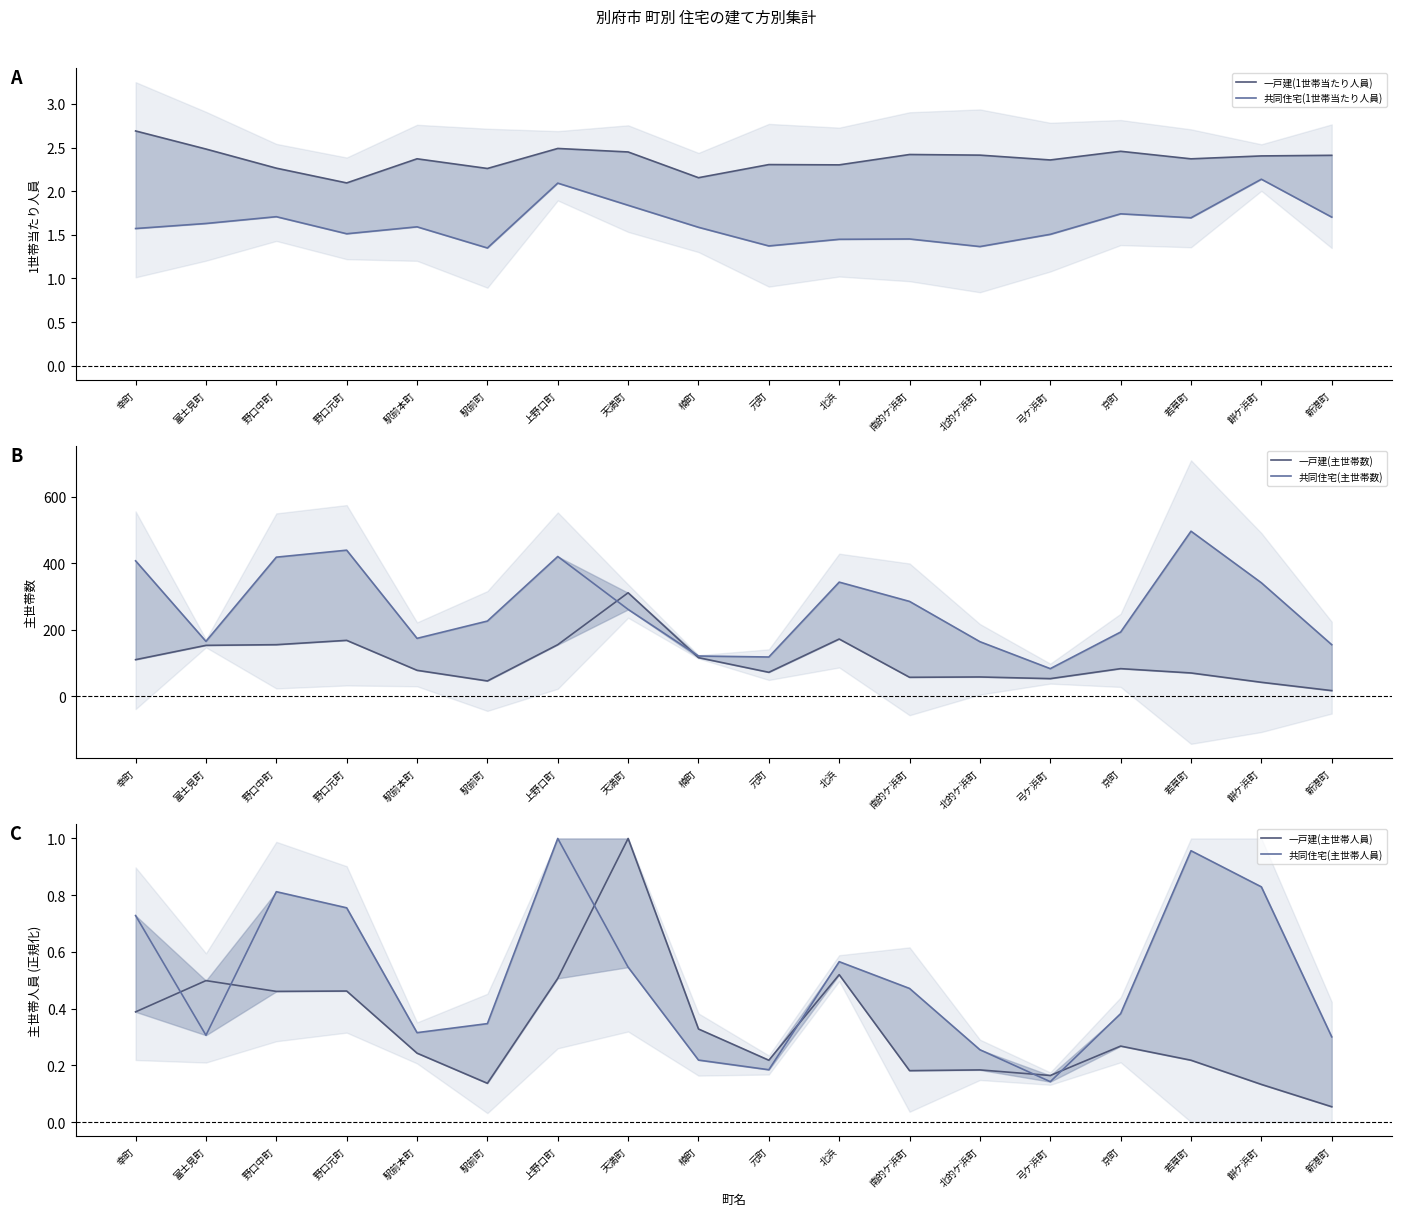

What is the label of the 12th point from the right?

上野口町